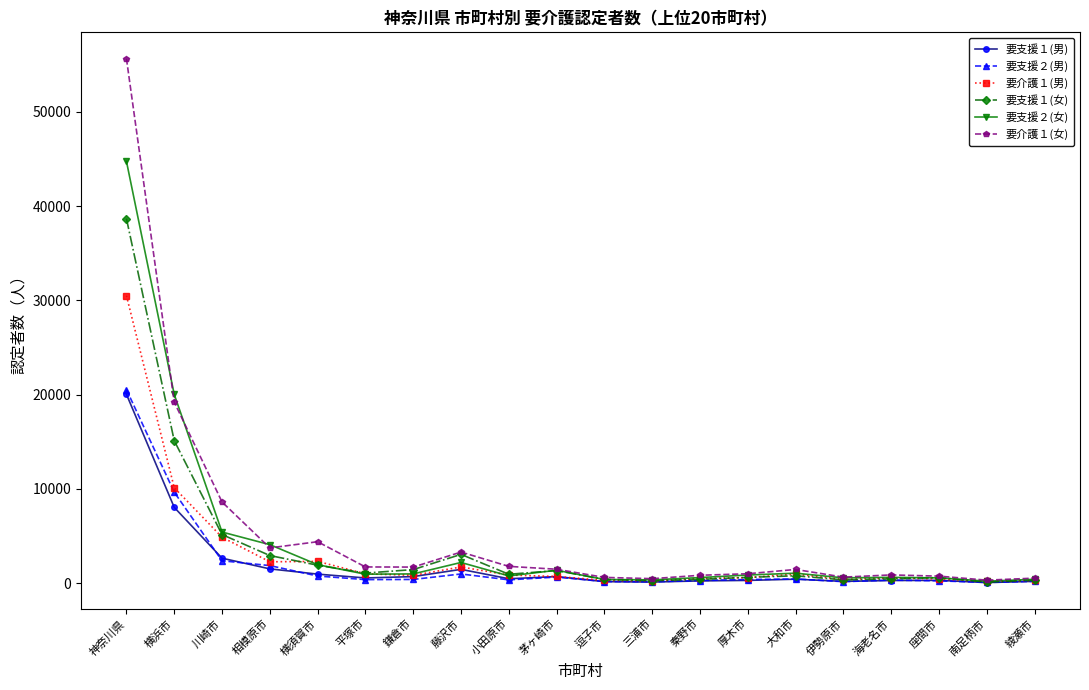

At which label is 要支援１(男) closest to 10049?

横浜市